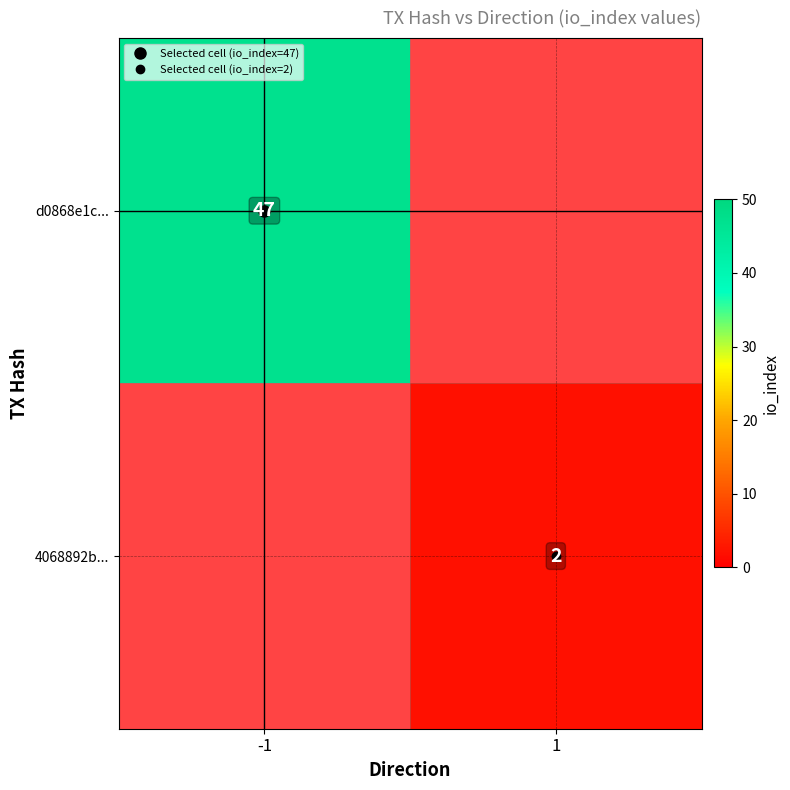

At -1, list the series in order from smallest to largest.

d0868e1c..., 4068892b...